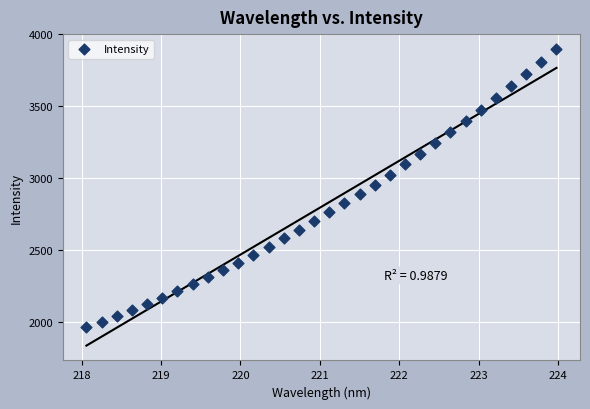

What is the range of Y values (max minus min)?

1938.3